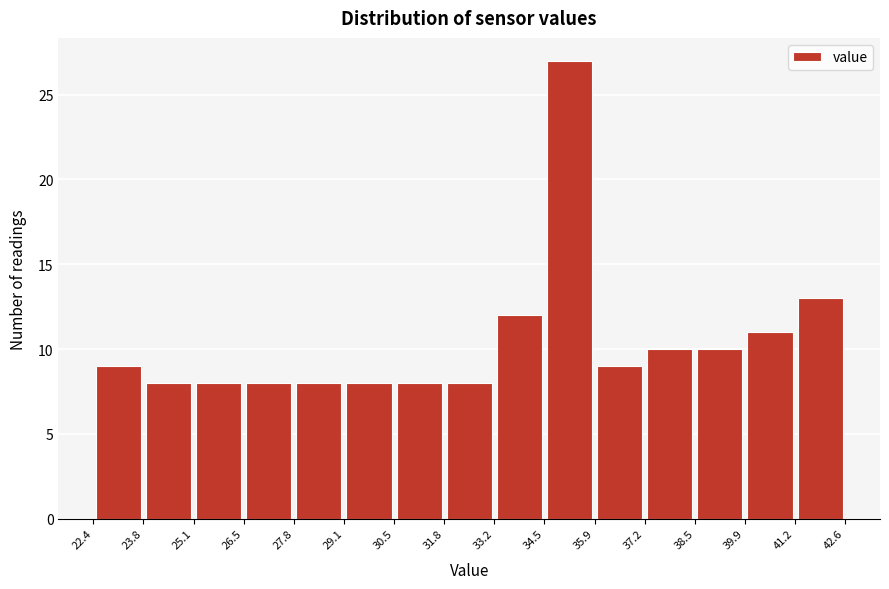

What is the height of the bar covering 29.1 to 30.5 on the x-axis? The values are not printed on the chart, so give them approximately, as read against the axis.

8